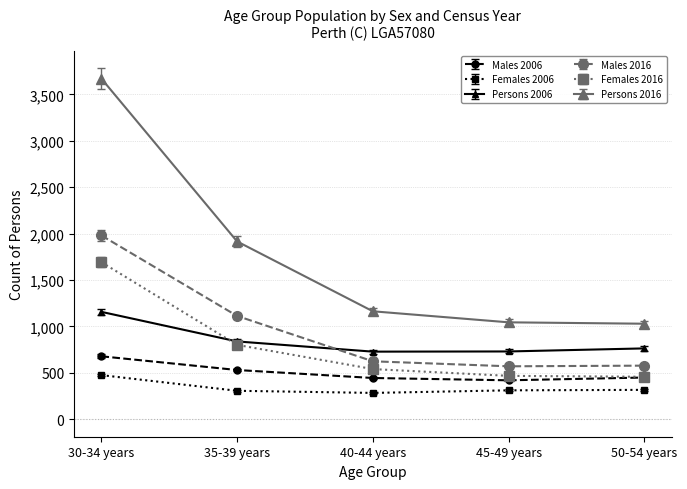

In Persons 2006, how many points are lower than both neighbors (excluding endpoints)?

1